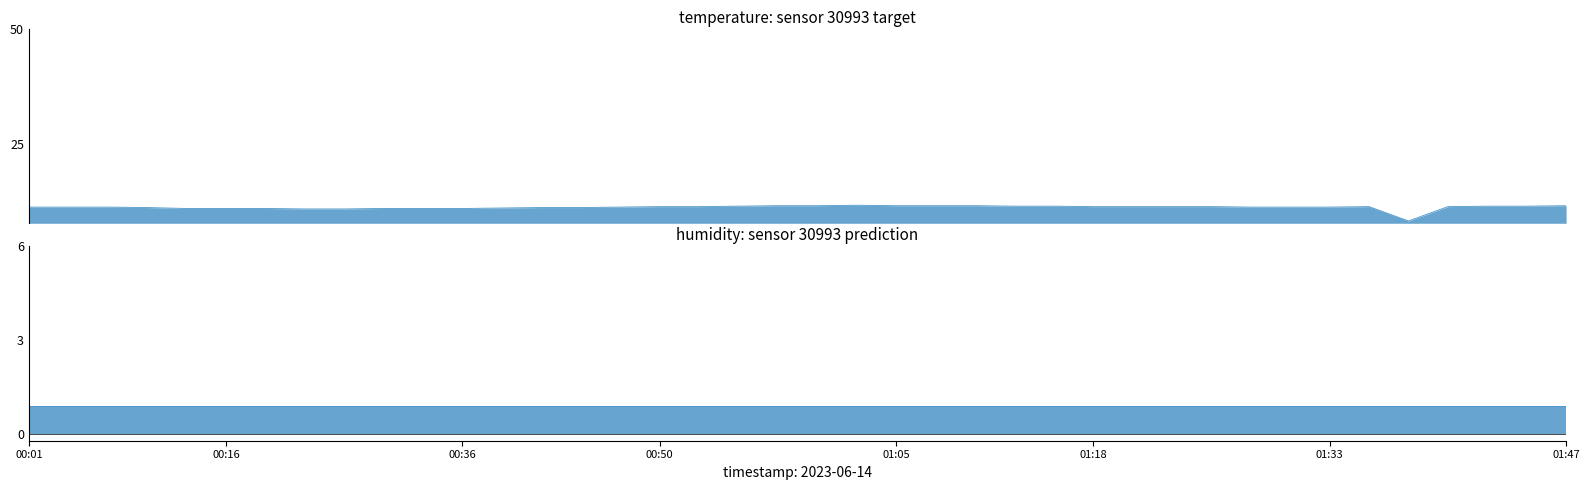

True or false: the data shows 11.6 at 2023-06-14T01:13:20.

True